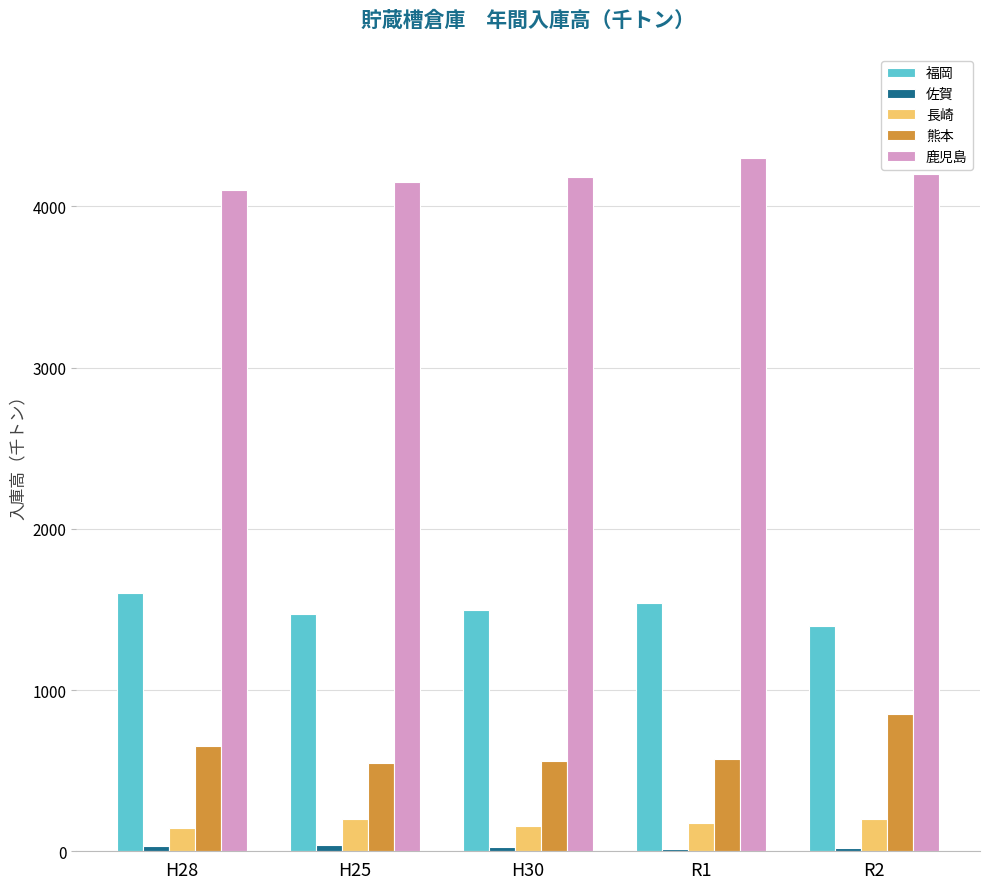

True or false: 福岡 has a value of 1538 at R1.

True